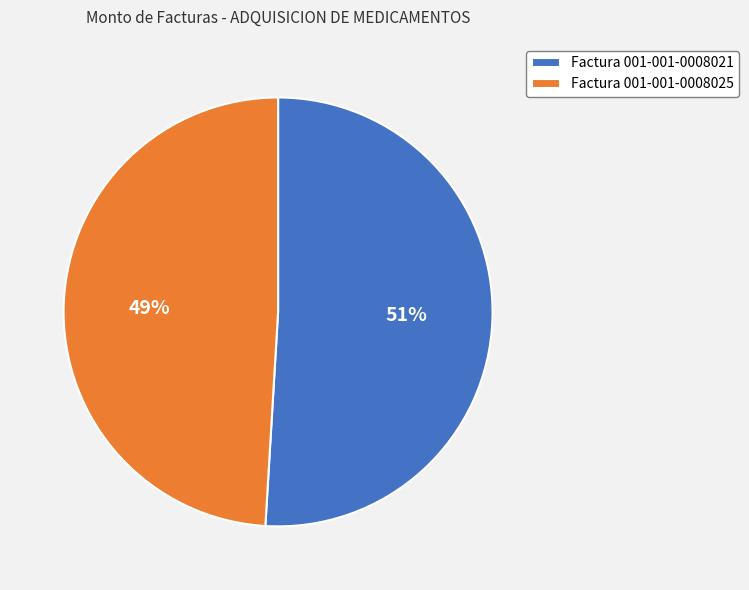

Is the sum of Factura 001-001-0008021 and Factura 001-001-0008025 greater than half?

Yes